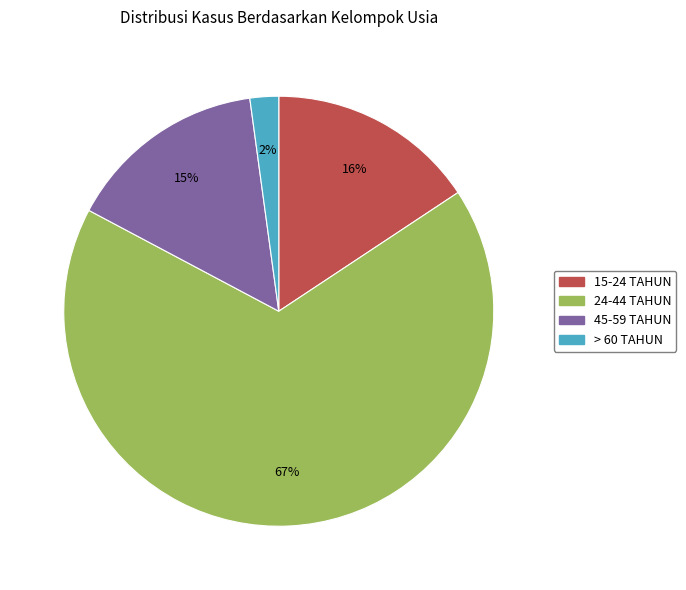

Does any single category account for the majority?

Yes